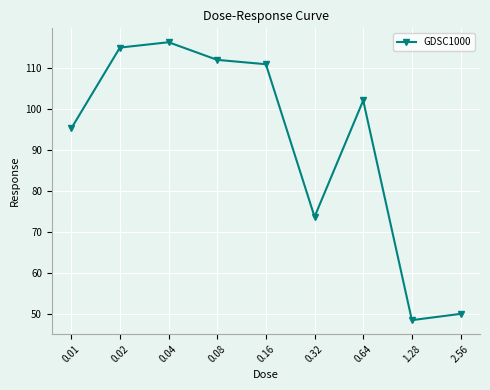

Rank the categories by value from highest to lowest.

0.04, 0.02, 0.08, 0.16, 0.64, 0.01, 0.32, 2.56, 1.28